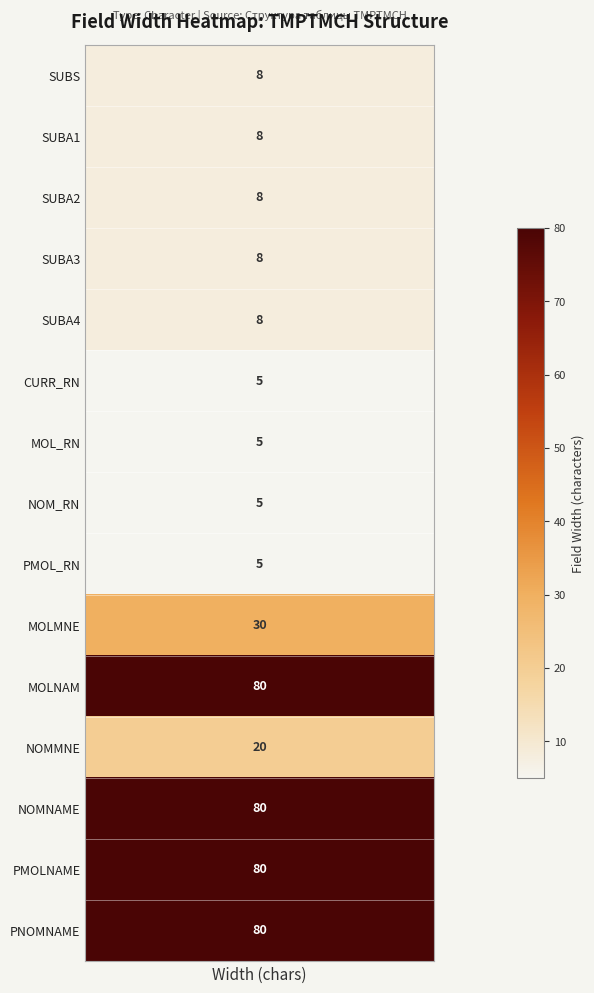

True or false: SUBA3 has a value of 8 at 12.

True